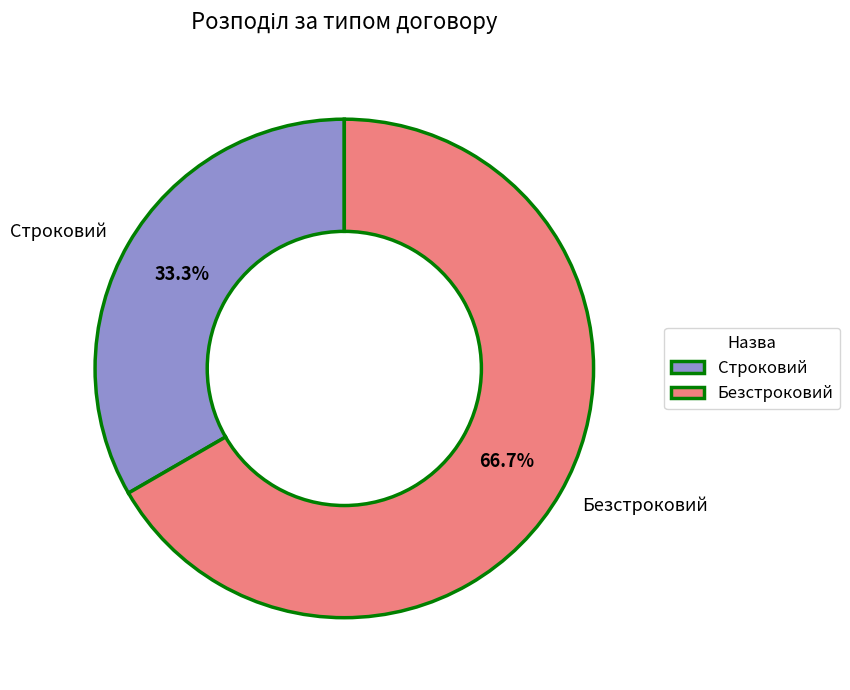

Rank the categories by value from highest to lowest.

Безстроковий, Строковий